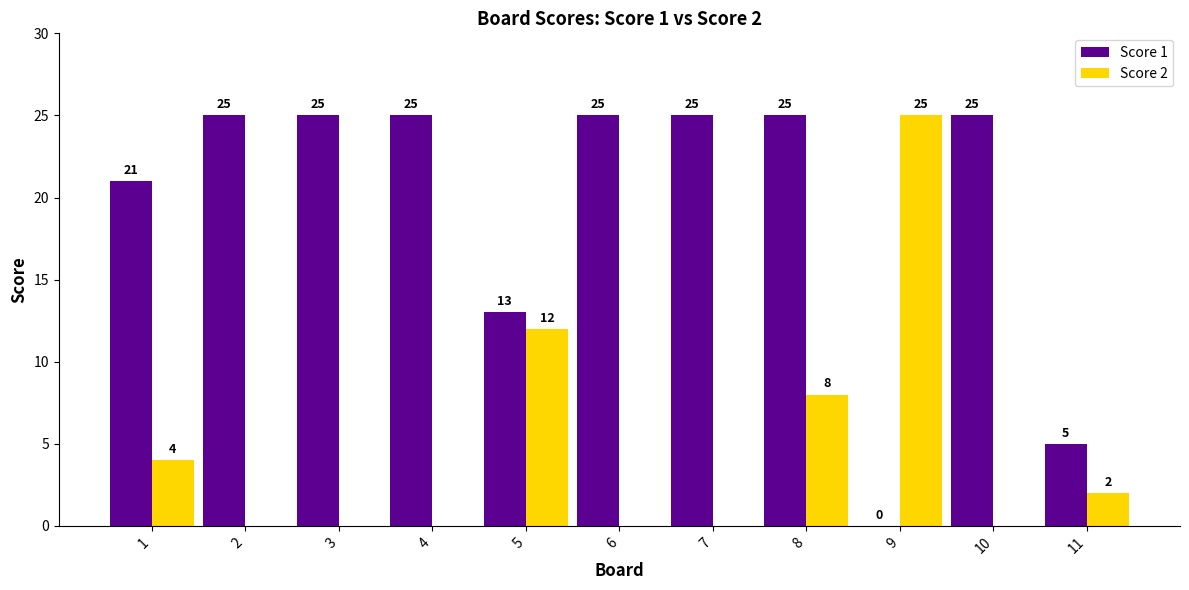

Is it true that Score 2 equals 12 at 5?

True